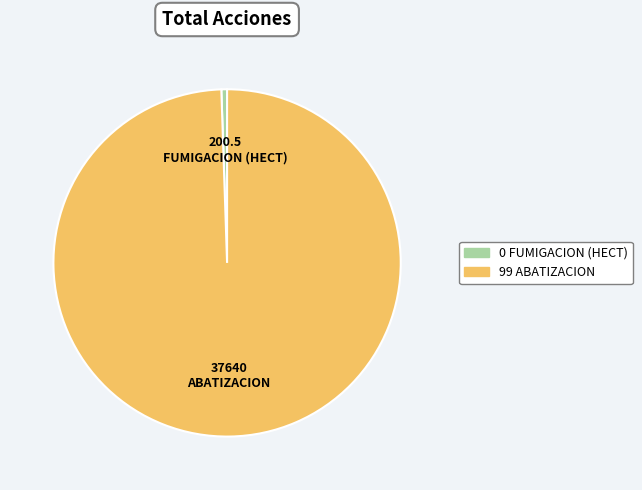

Rank the categories by value from highest to lowest.

ABATIZACION, FUMIGACION (HECT)